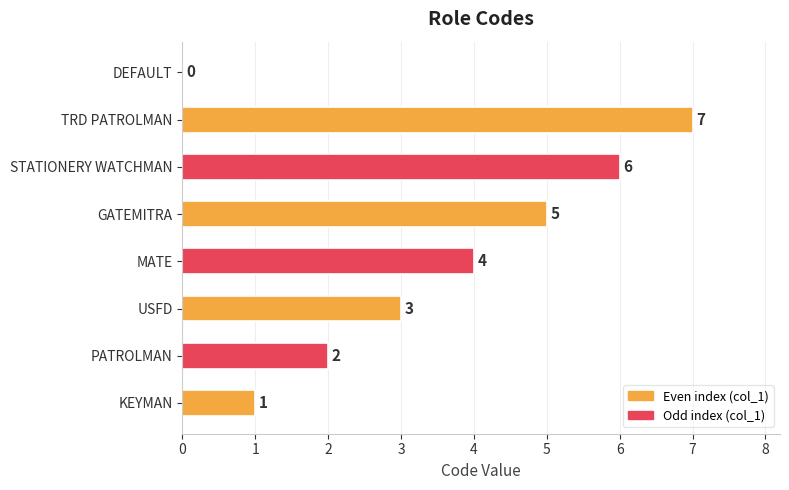

The chart shows a value of 5 at GATEMITRA. True or false?

True